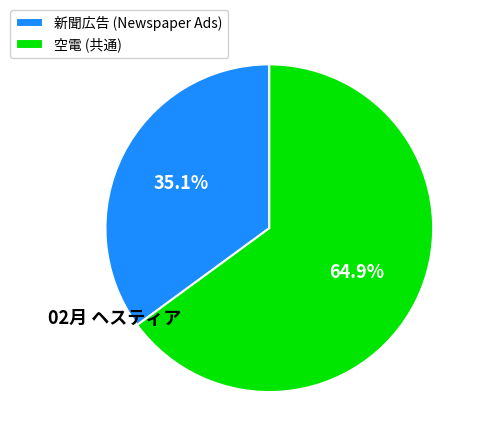

How many slices are in this pie chart?

2